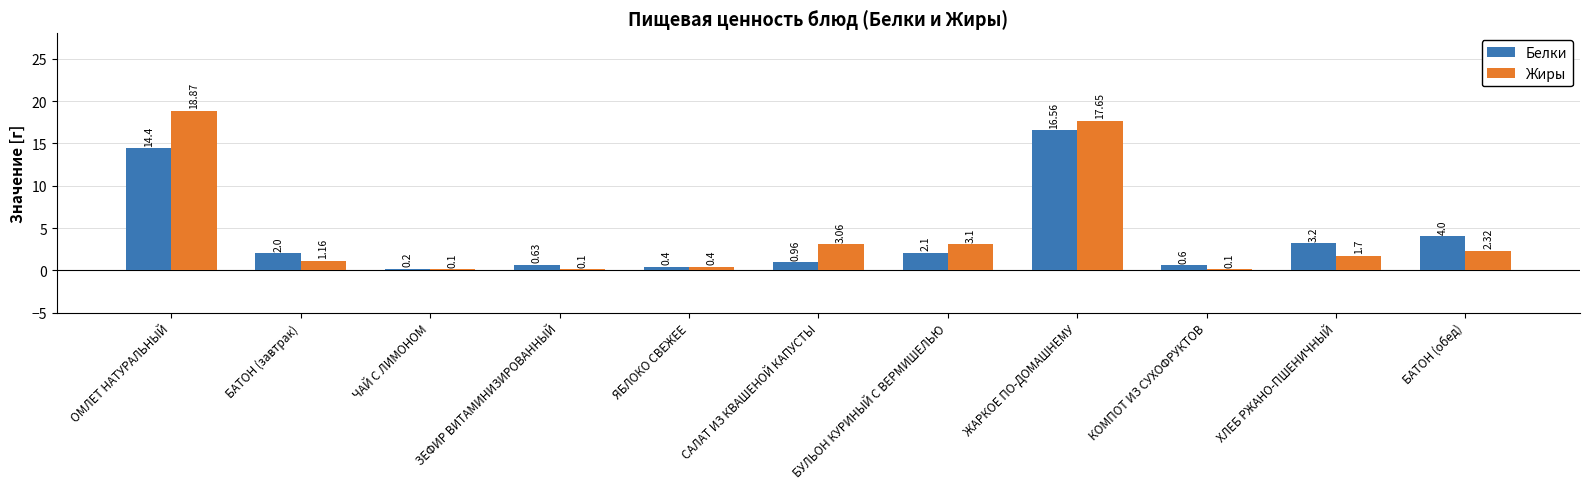

The value of Белки at ЧАЙ С ЛИМОНОМ is 0.2. True or false?

True